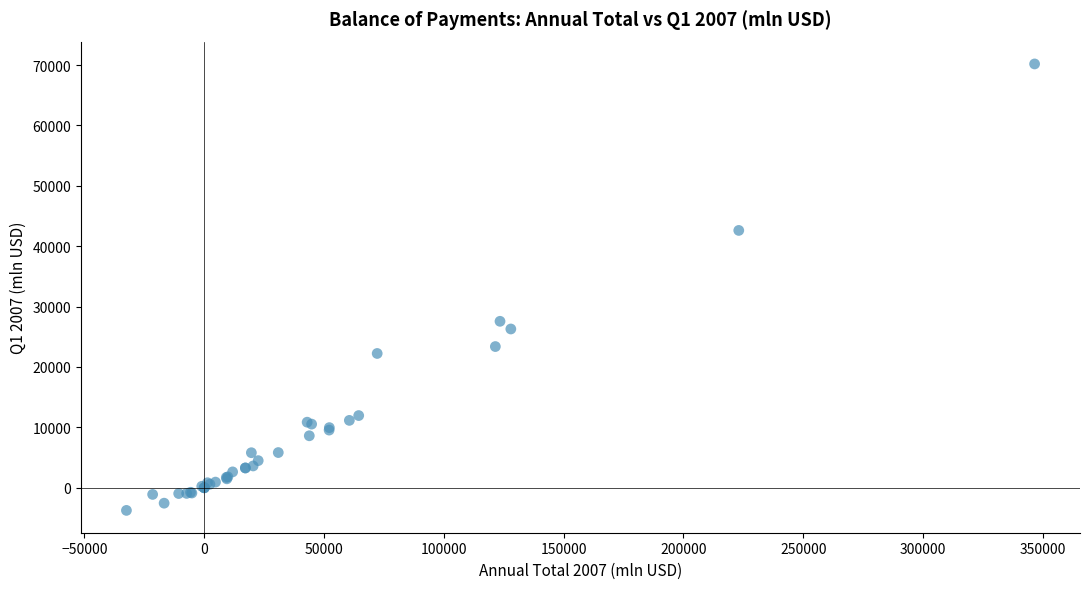

What Y value in the scatter plot is closest to 33215?

27564.1